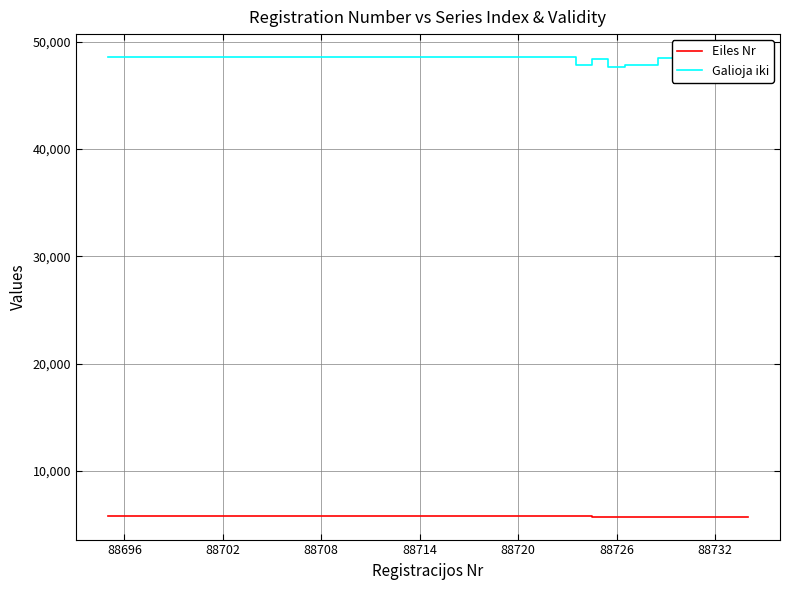

True or false: Galioja iki and Eiles Nr cross at least once.

False